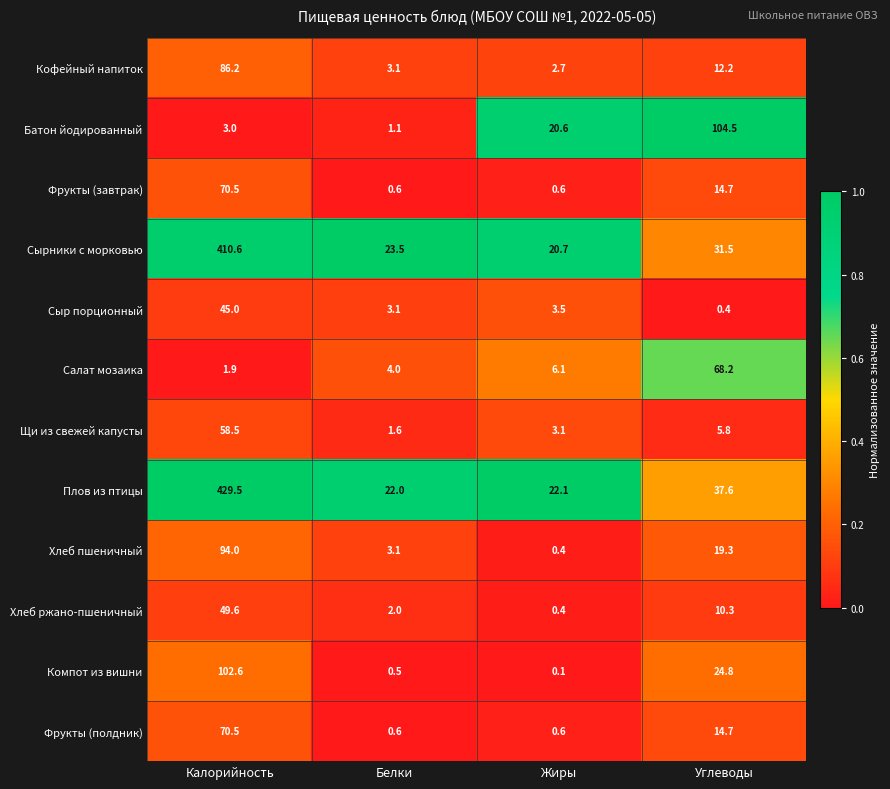

Rank the categories by Сырники с морковью value from highest to lowest.

Калорийность, Углеводы, Белки, Жиры